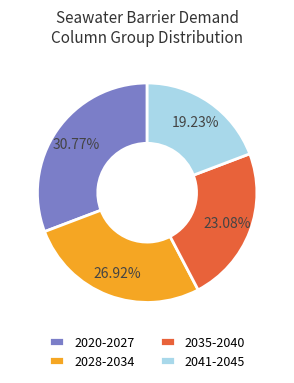

Which has a higher value, 2041-2045 or 2035-2040?

2035-2040